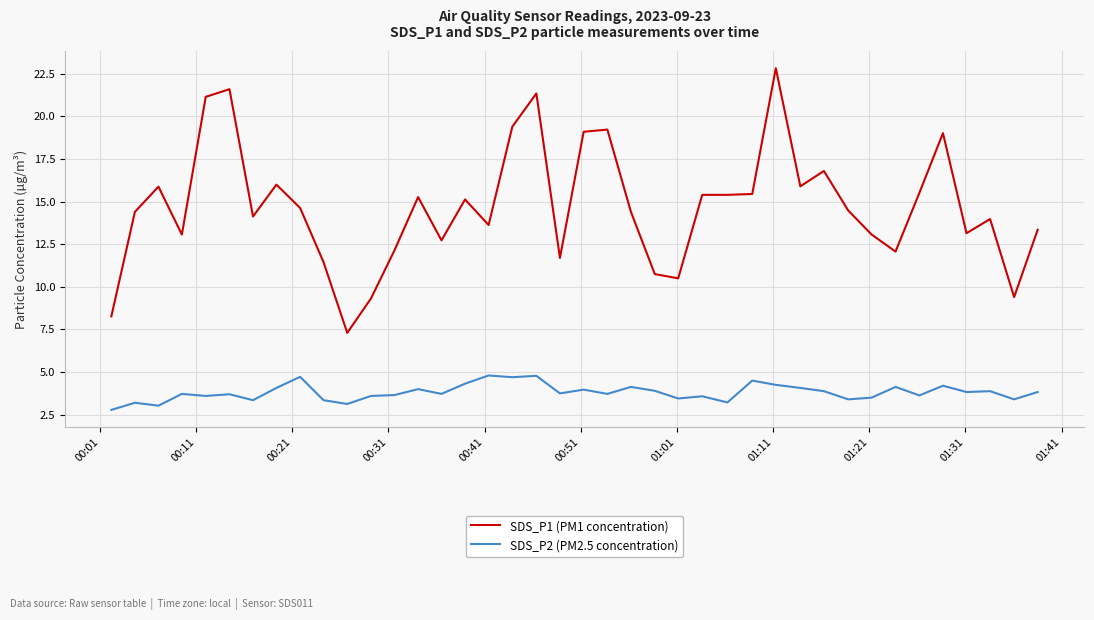

Rank the series by their average value, from lowest to highest.

SDS_P2 (PM2.5 concentration), SDS_P1 (PM1 concentration)